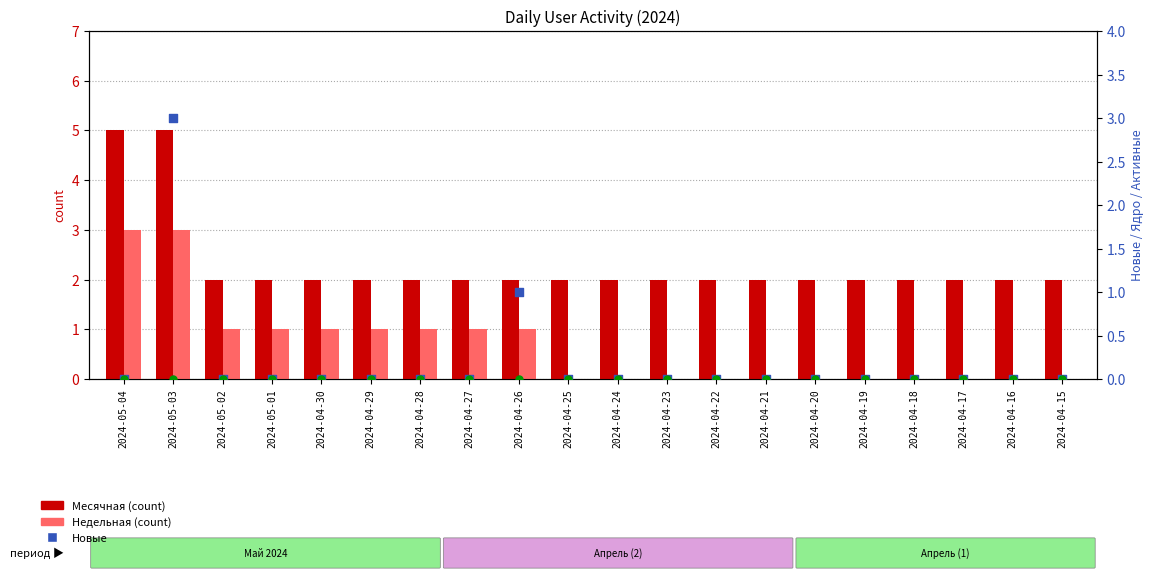

At which category is the sum across all series the highest?

2024-05-03